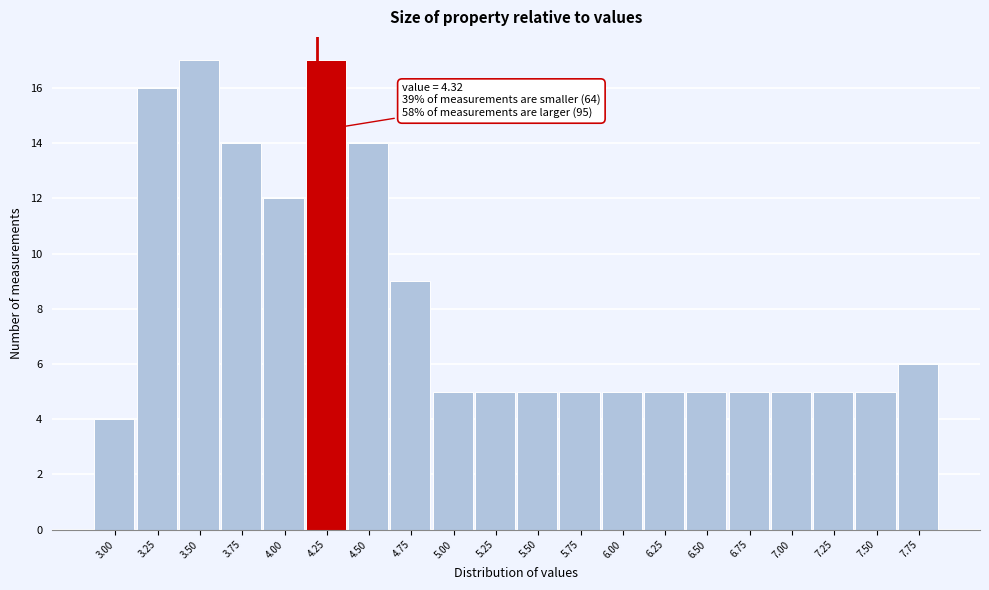

Reading left to right, transcribe all the data shown in this chart.

3.00=4	3.25=16	3.50=17	3.75=14	4.00=12	4.25=17	4.50=14	4.75=9	5.00=5	5.25=5	5.50=5	5.75=5	6.00=5	6.25=5	6.50=5	6.75=5	7.00=5	7.25=5	7.50=5	7.75=6